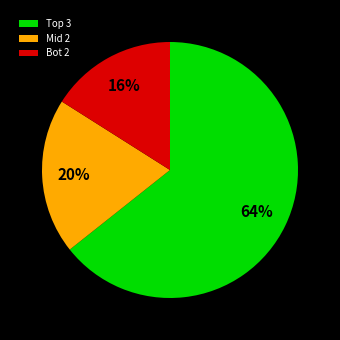

Which has a higher value, Mid 2 or Bot 2?

Mid 2